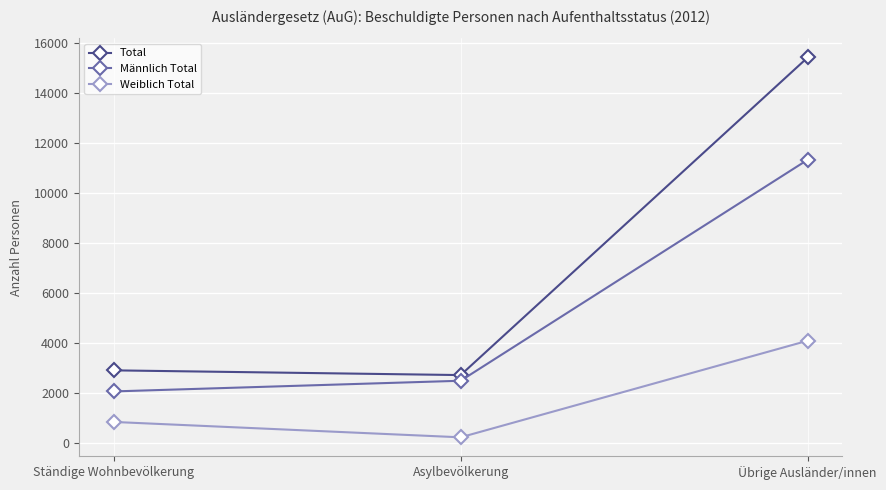

At which label is Männlich Total closest to 6695?

Asylbevölkerung